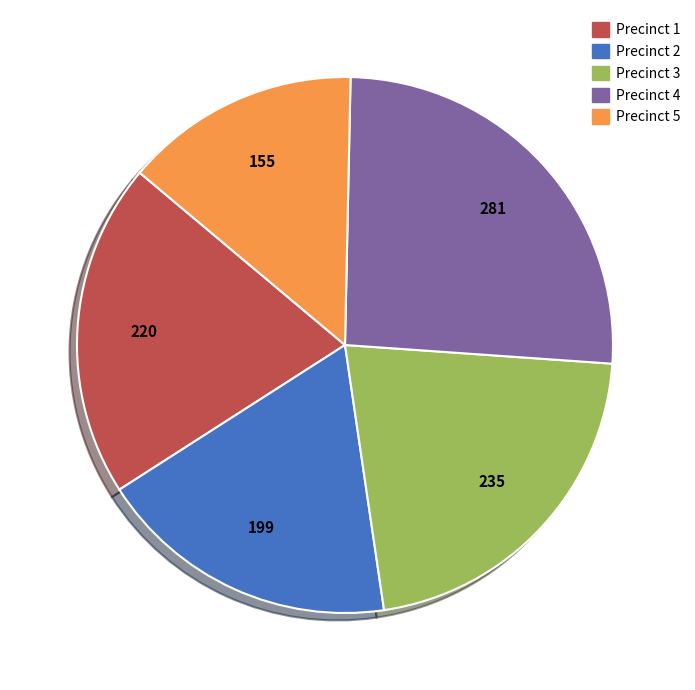

Does any single category account for the majority?

No